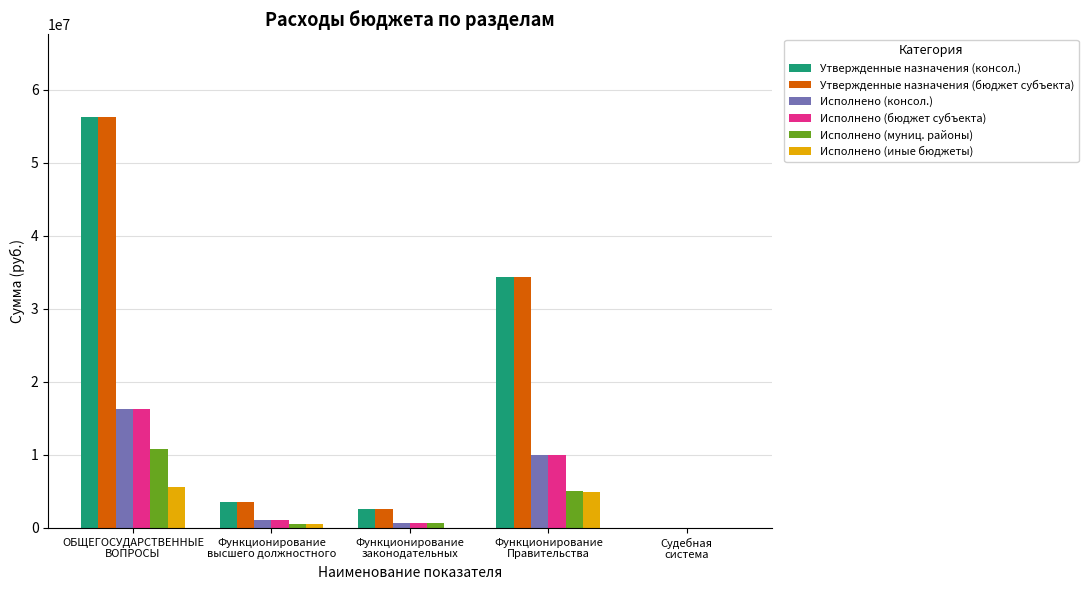

What is the highest value of the Утвержденные назначения (консол.) series?

56359327.0